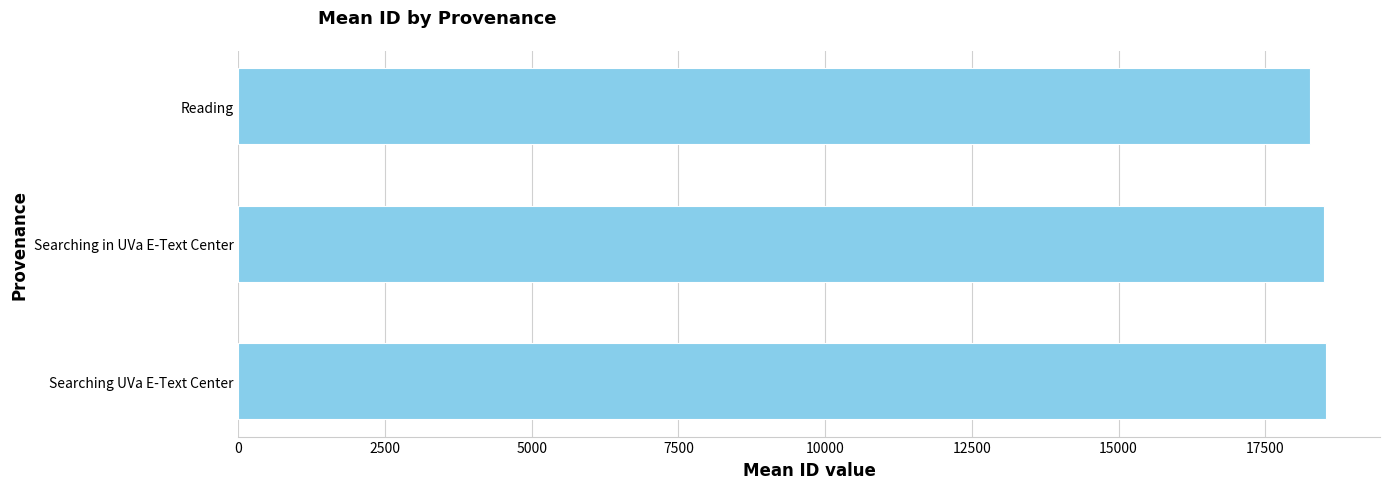

The chart shows a value of 18529.0 at Searching UVa E-Text Center. True or false?

True